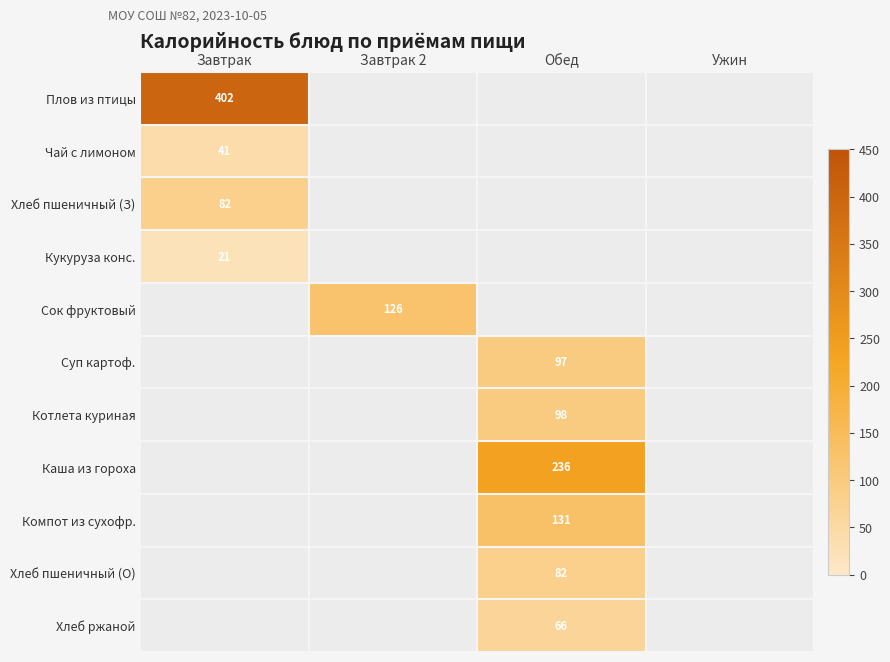

Is it true that Сок фруктовый equals 126 at Завтрак 2?

True